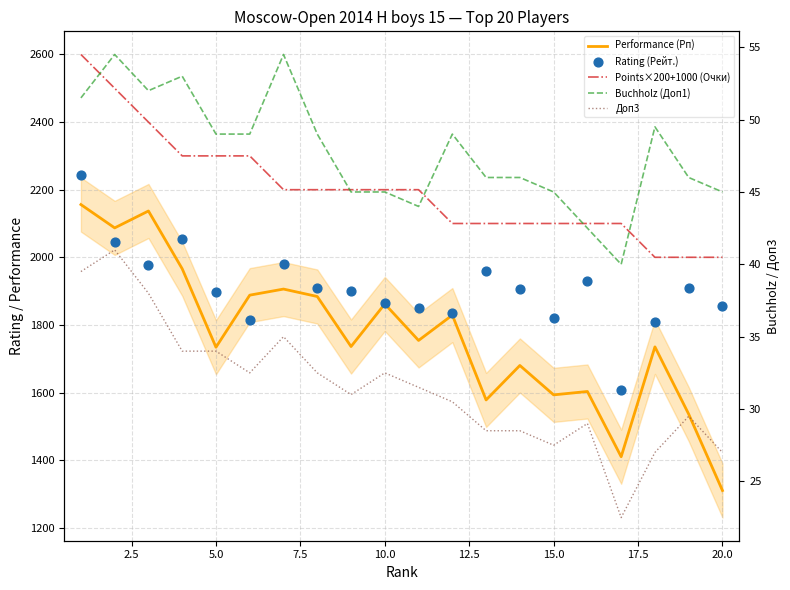

What are all the series names shown in the legend?

Performance (Рп), Points×200+1000 (Очки), Rating (Рейт.), Buchholz (Доп1), Доп3